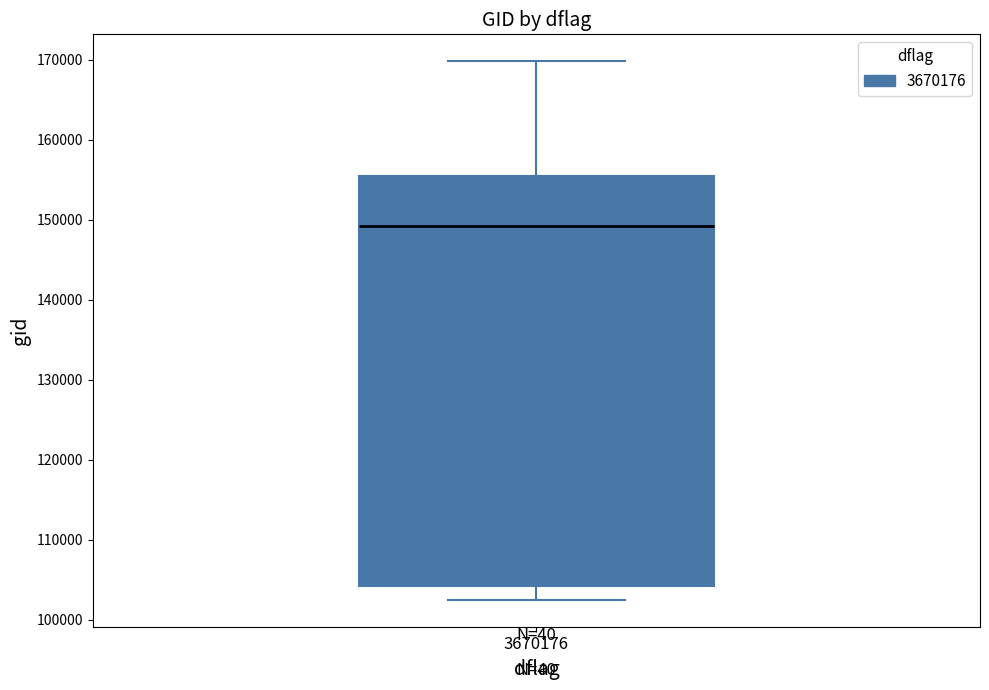

Transcribe this box plot: give where the median line is, the range the box spans, and where the two whiskers end, as read against the y-axis. The values are not printed on the chart, so give them approximately, as read against the axis.

median 149000, box 104000 to 155000, whiskers 102000 to 170000